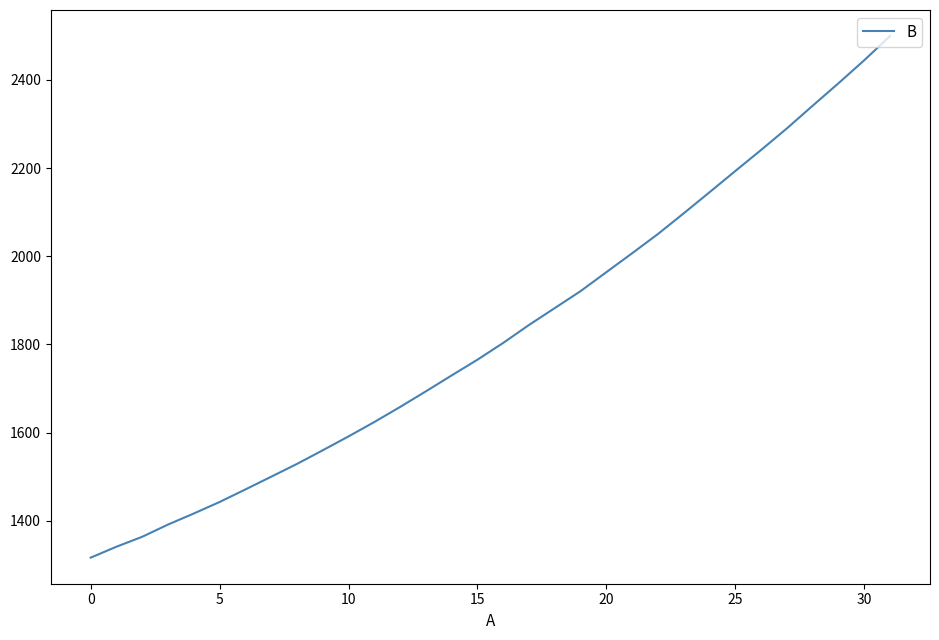

What is the minimum value shown in the chart?

1316.2